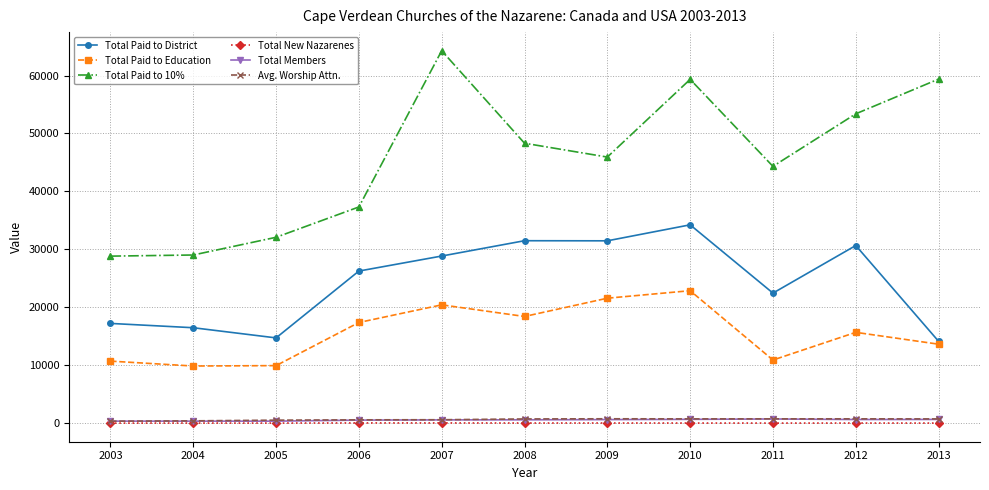

What is the sum of all Total New Nazarenes values?

178